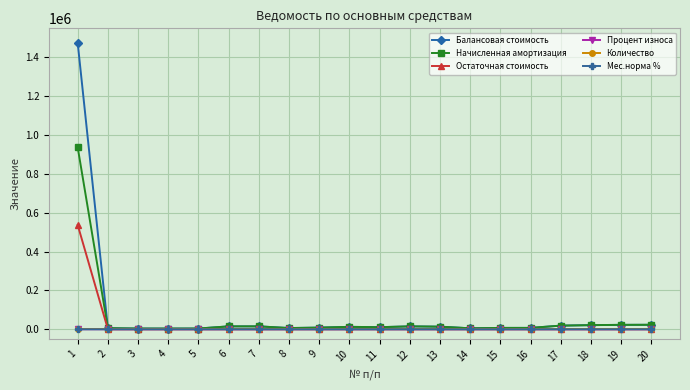

What is the greatest value displayed?

1473685.0